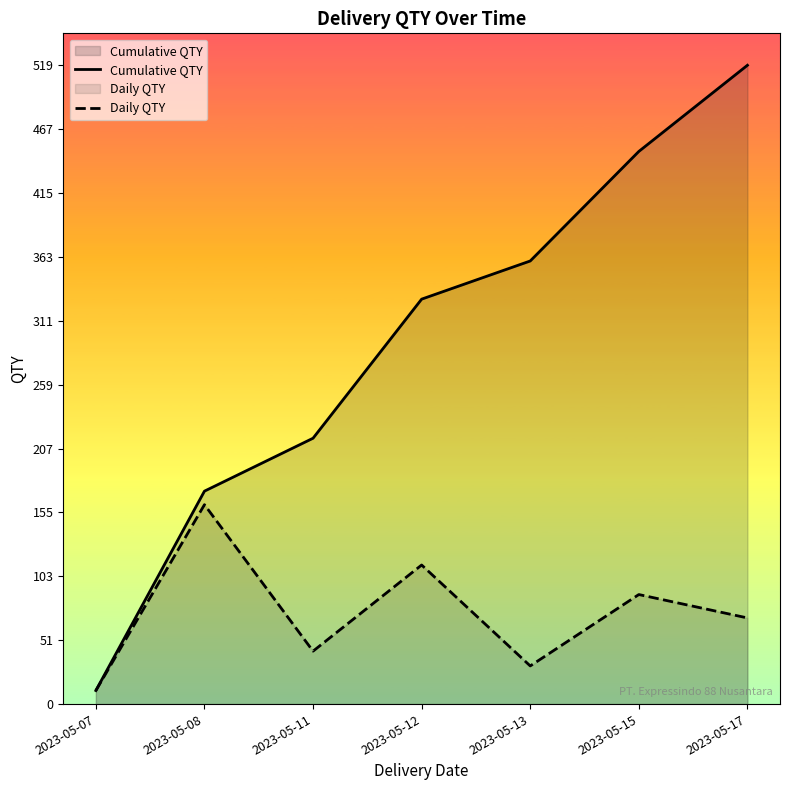

Where does the Daily QTY series first go above 70?

2023-05-08